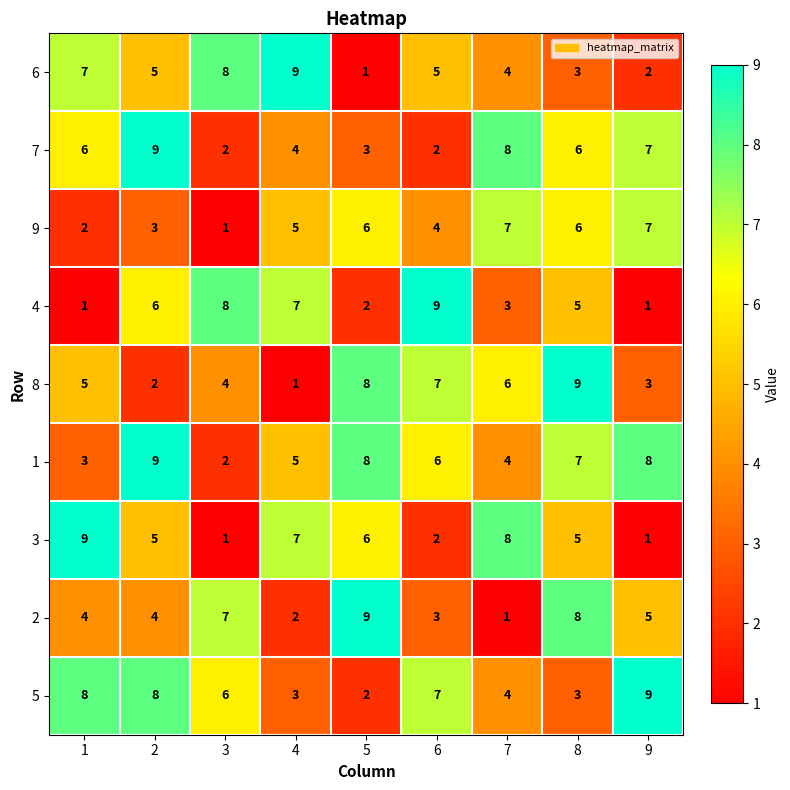

Is it true that 6 equals 6 at 7?

False